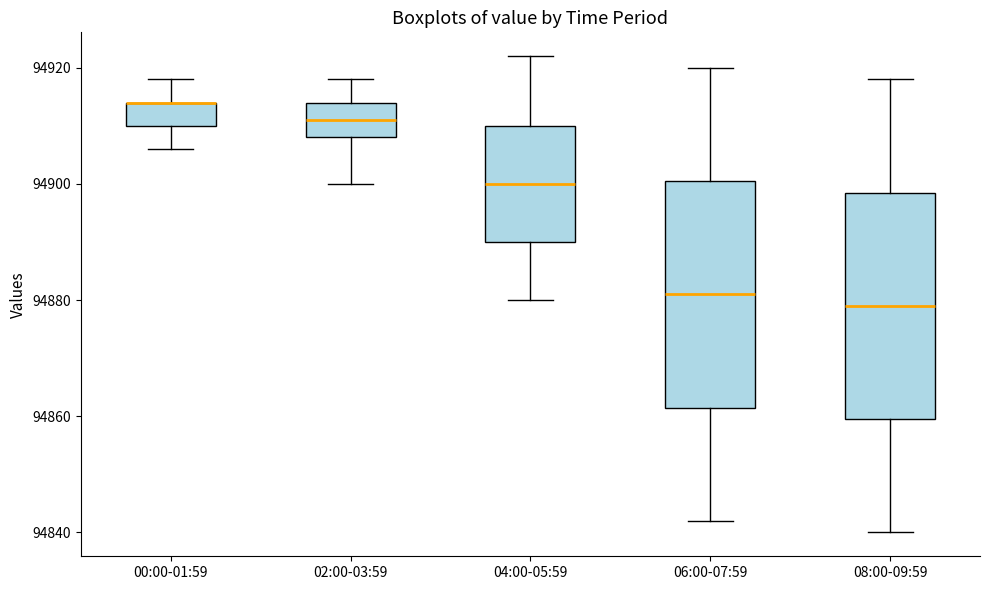

Reading left to right, transcribe this box plot: for each box, give where its median line is, the range the box spans, and where its two whiskers end, as read against the y-axis. The values are not printed on the chart, so give them approximately, as read against the axis.

00:00-01:59: median 94914 (drawn on the box's upper edge), box 94910 to 94914, whiskers 94906 to 94918
02:00-03:59: median 94912, box 94908 to 94914, whiskers 94900 to 94918
04:00-05:59: median 94900, box 94890 to 94910, whiskers 94880 to 94922
06:00-07:59: median 94882, box 94862 to 94900, whiskers 94842 to 94920
08:00-09:59: median 94880, box 94860 to 94898, whiskers 94840 to 94918